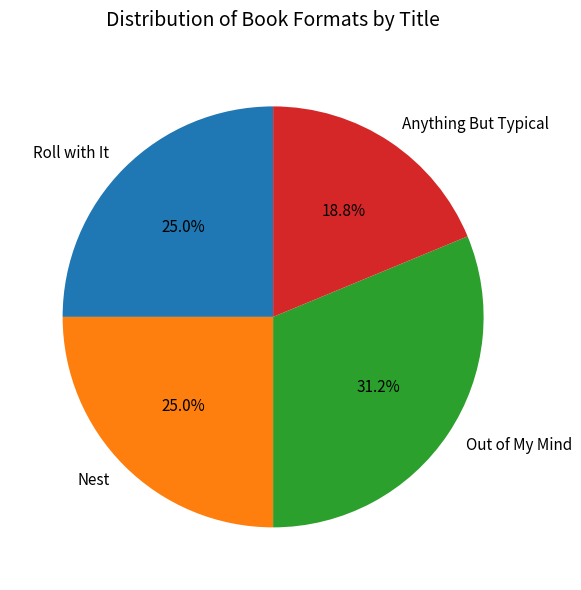

Does any single category account for the majority?

No